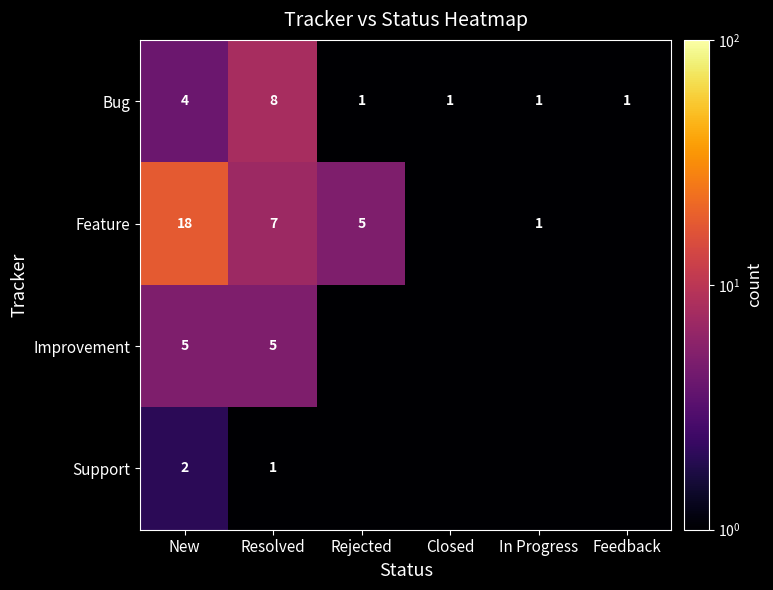

Rank the series at New from lowest to highest value.

Support, Bug, Improvement, Feature